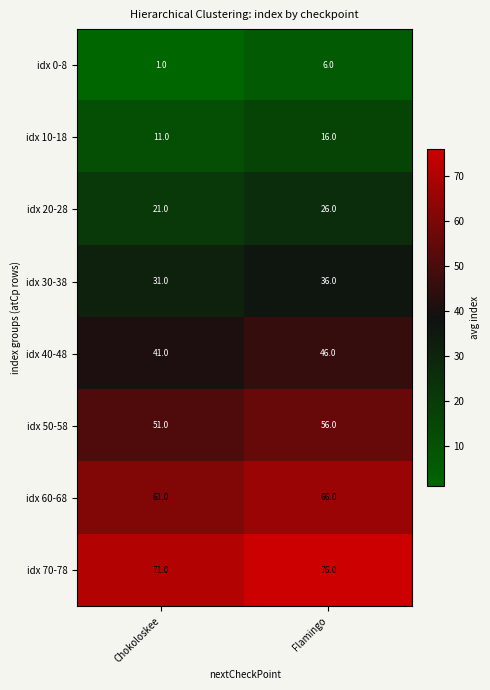

Which category has the highest value across all series?

Flamingo